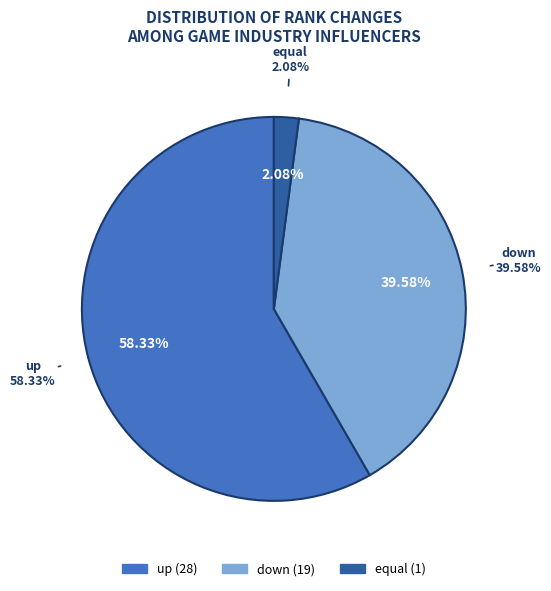

Which slice is the largest?

up